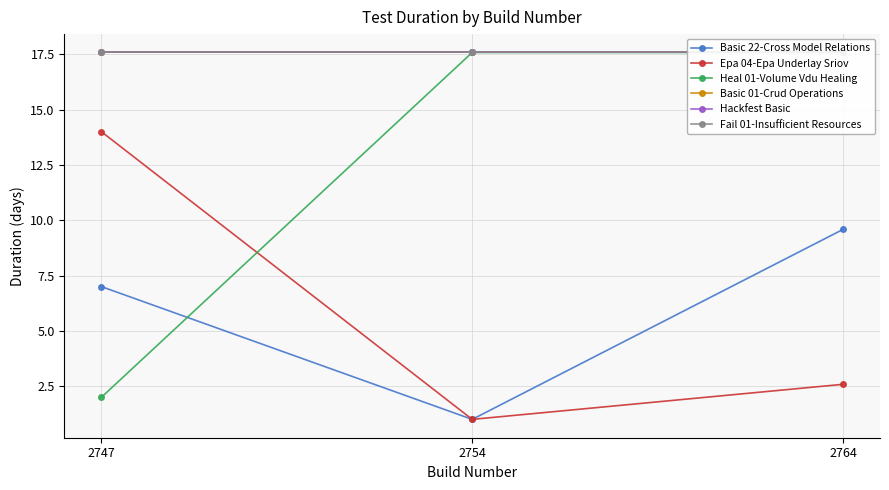

Which series has the largest total across all categories?

Basic 01-Crud Operations